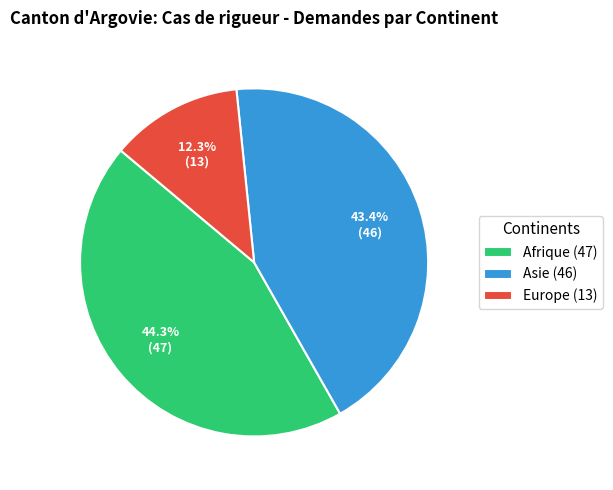

Count the number of slices in the pie.

3